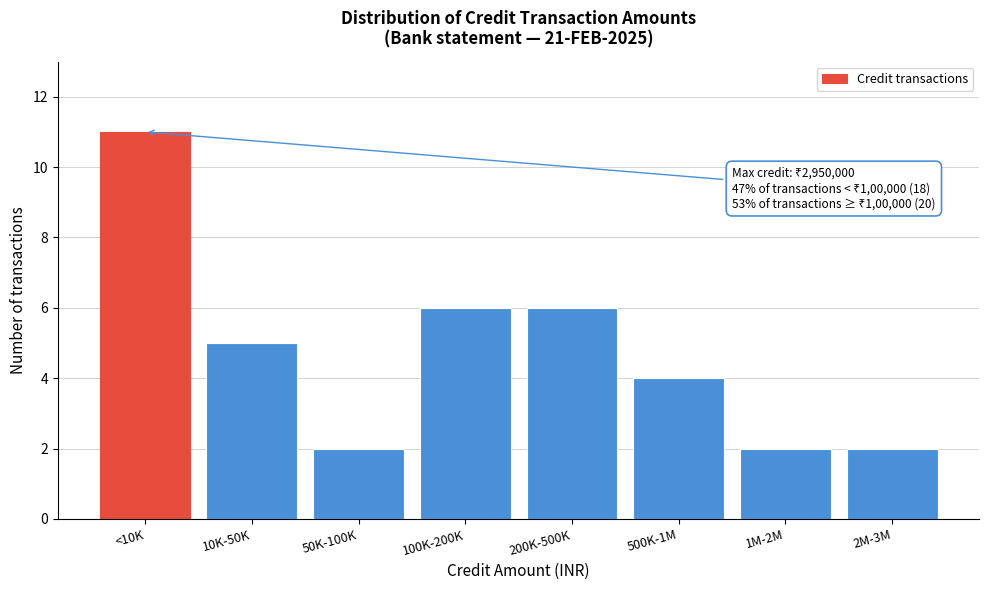

Reading left to right, extract all data points from this chart.

11	5	2	6	6	4	2	2